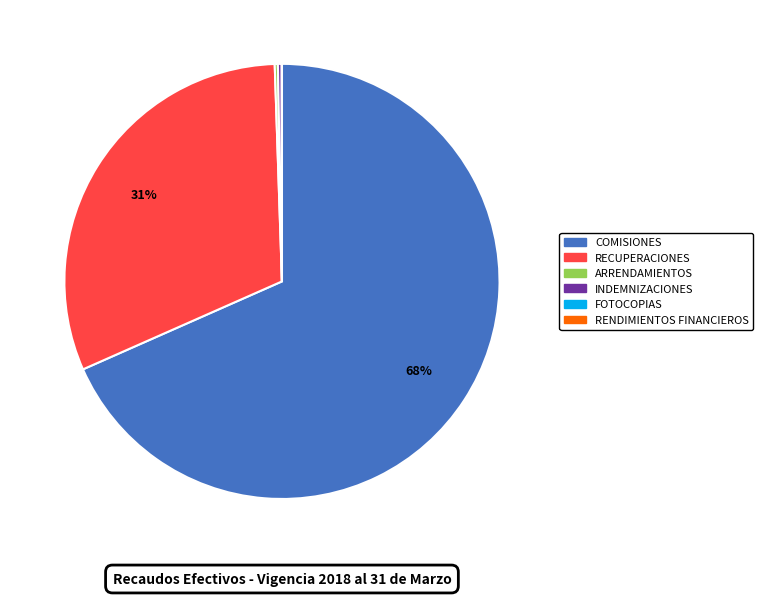

Does COMISIONES represent more than half of the total?

Yes